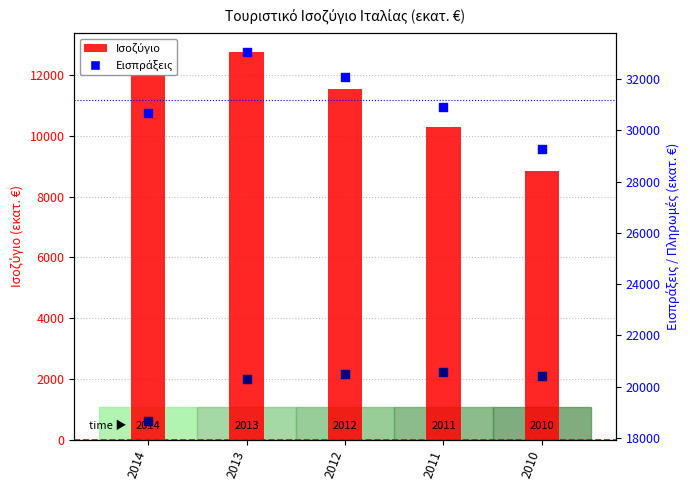

Which series reaches the maximum Y coordinate?

Εισπράξεις